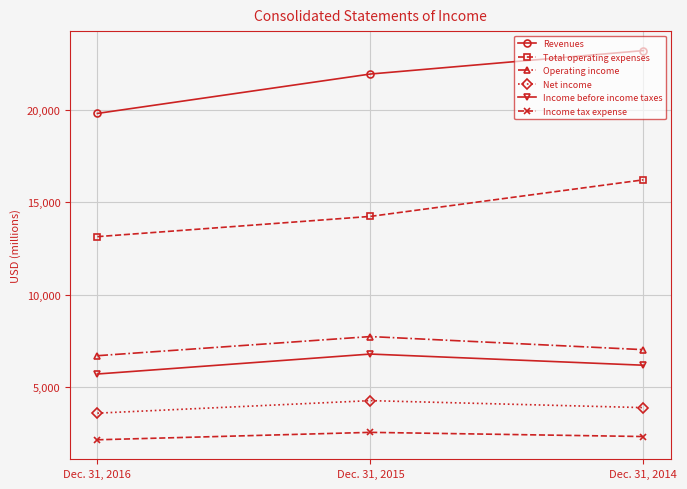

The Net income series shows 4248 at Dec. 31, 2015. True or false?

True